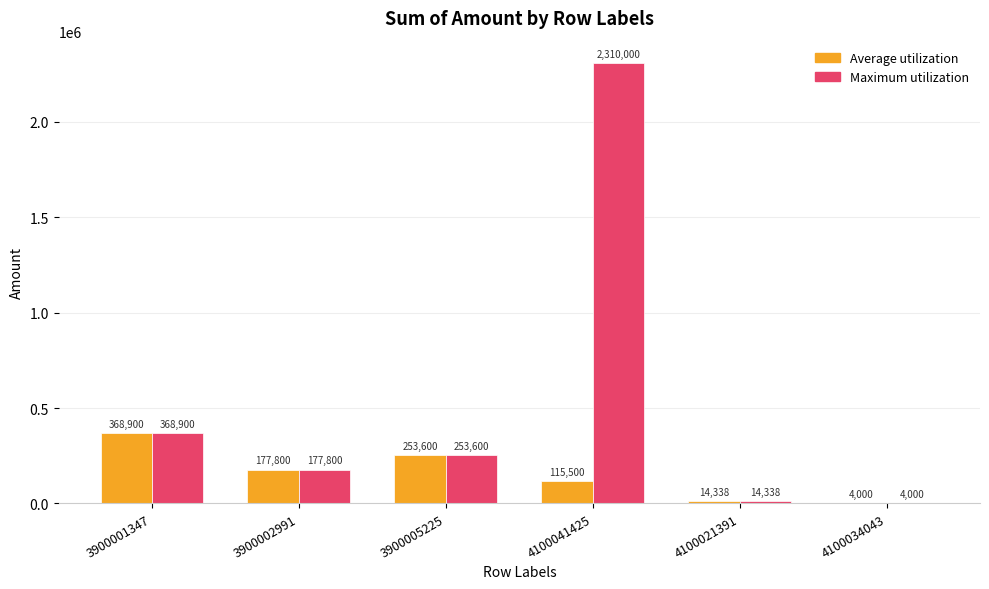

What is the sum of the Maximum utilization values at 4100041425 and 3900005225?

2563600.0